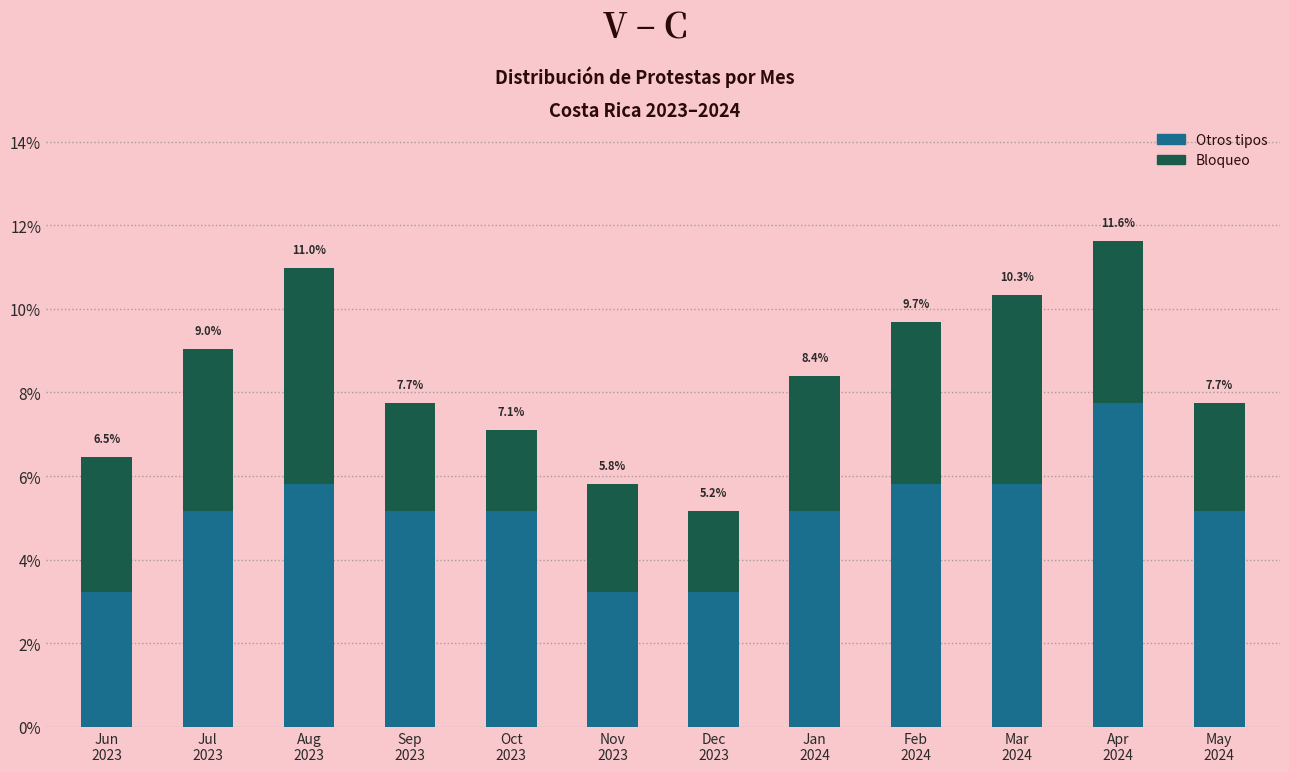

What are all the series names shown in the legend?

Otros tipos, Bloqueo